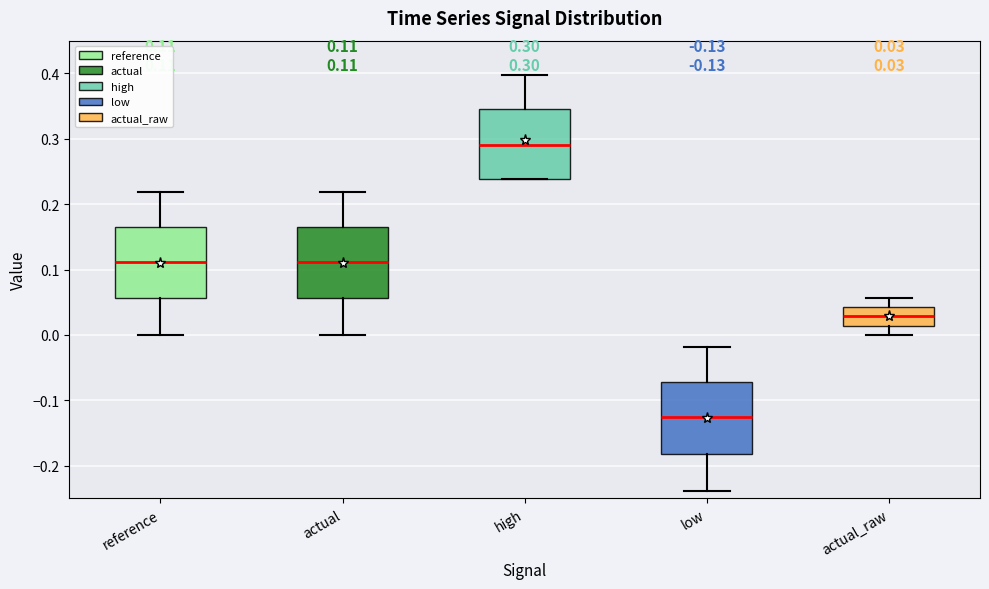

Which box's median line is the lowest?

low